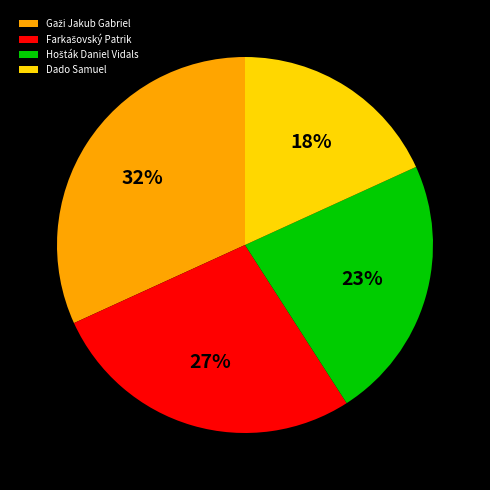

To the nearest percent, what is the average slice percentage?

25%